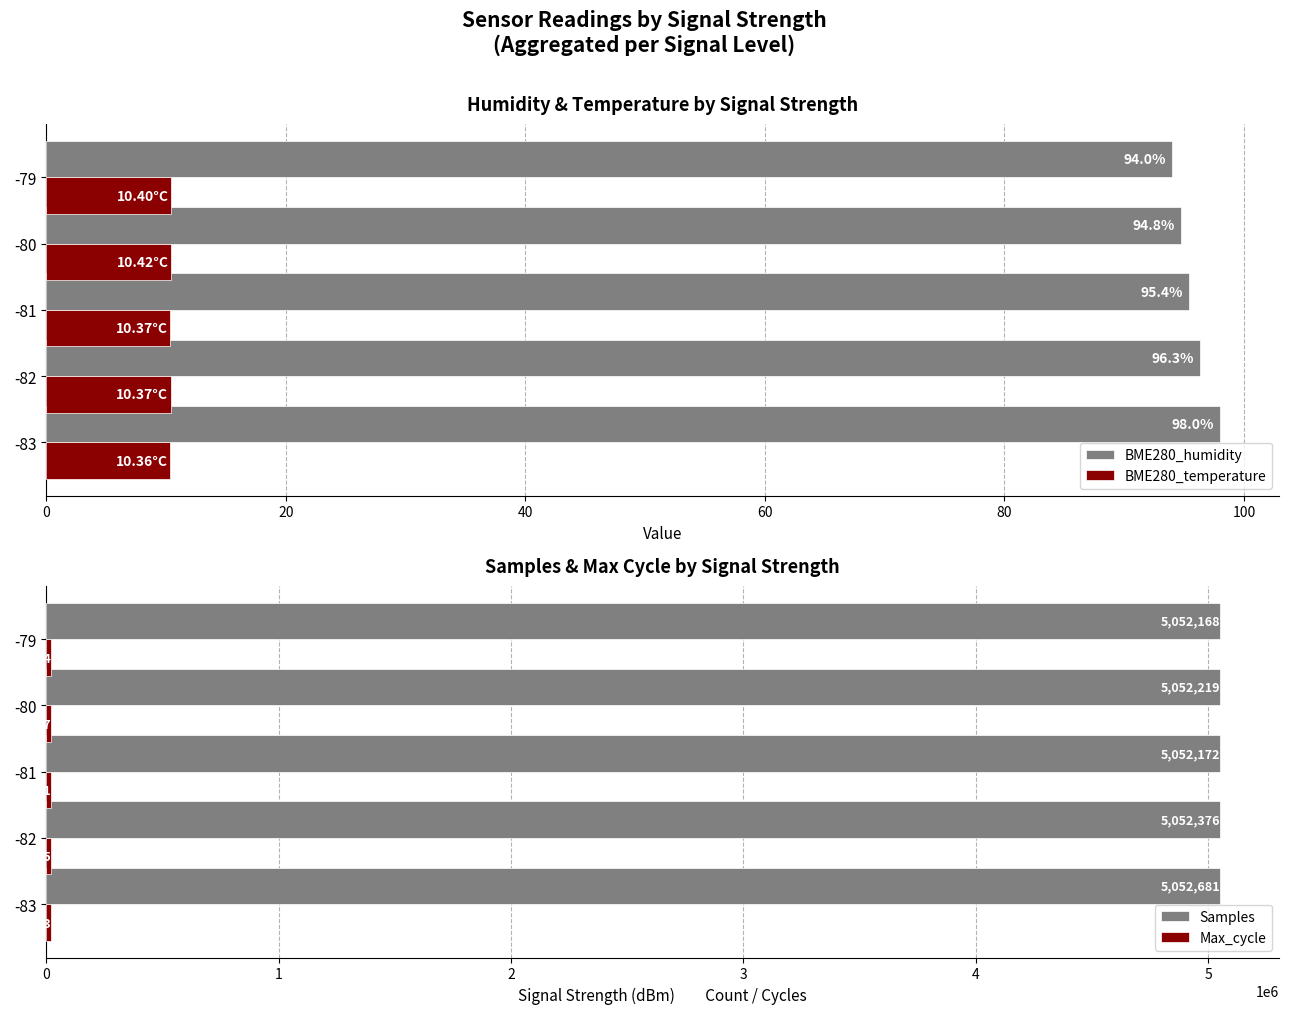

What is the average value of the BME280_humidity series?

95.7